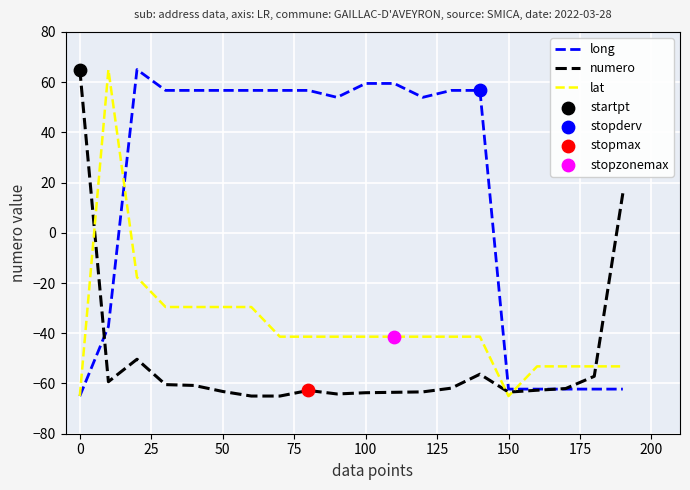

Which series has the largest total across all categories?

long